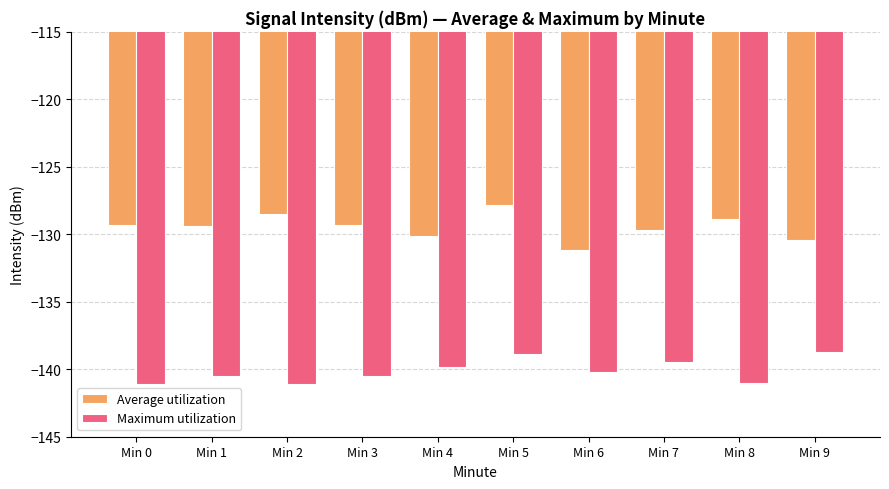

What is the smallest value displayed?

-141.1